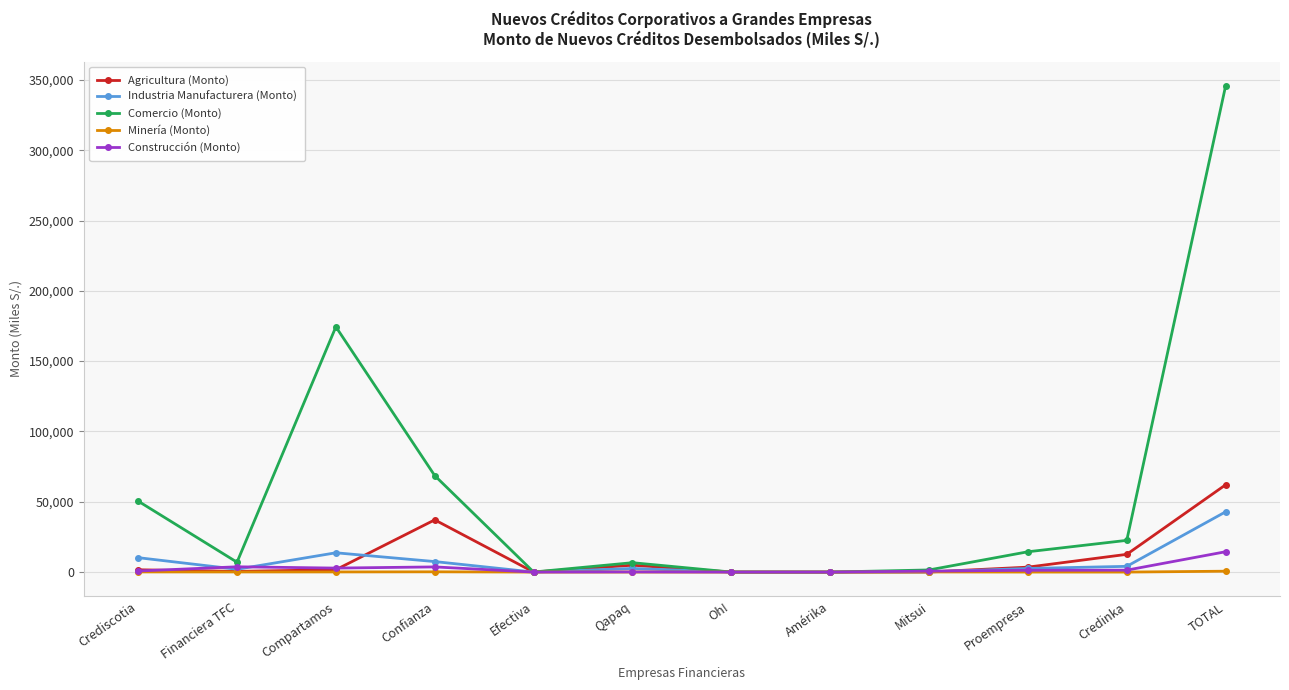

What are all the series names shown in the legend?

Agricultura (Monto), Industria Manufacturera (Monto), Comercio (Monto), Minería (Monto), Construcción (Monto)